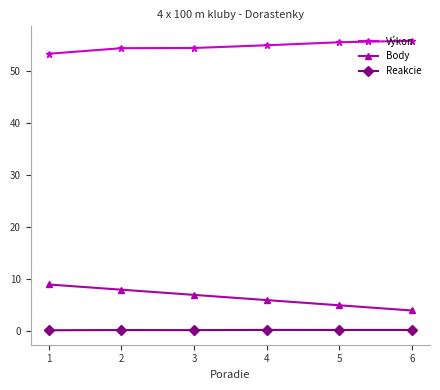

True or false: Reakcie and Body cross at least once.

False